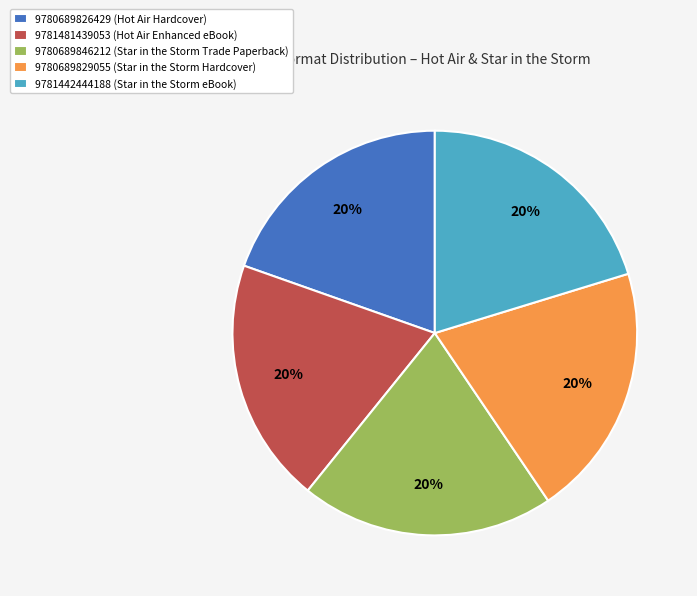

Is there a majority slice in this chart?

No